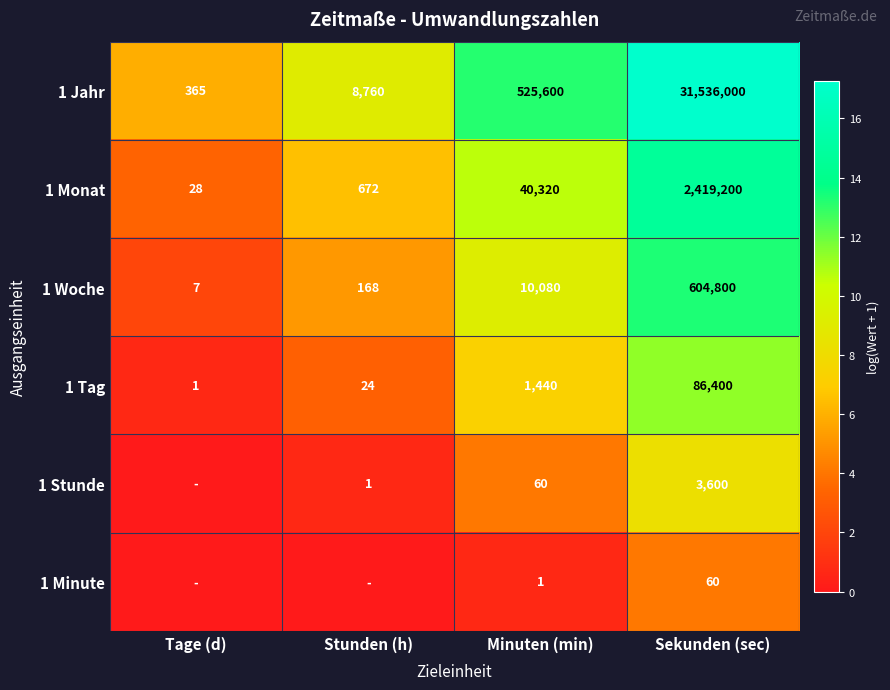

What is the sum of the 1 Woche values at Tage (d) and Stunden (h)?

175